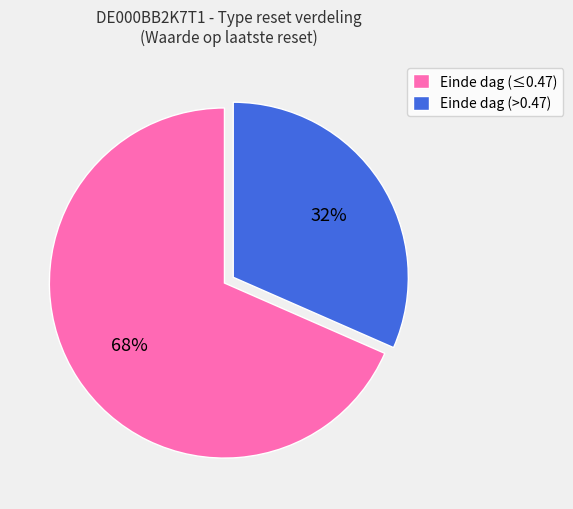

What percentage is the Einde dag (>0.47) slice, to the nearest percent?

32%